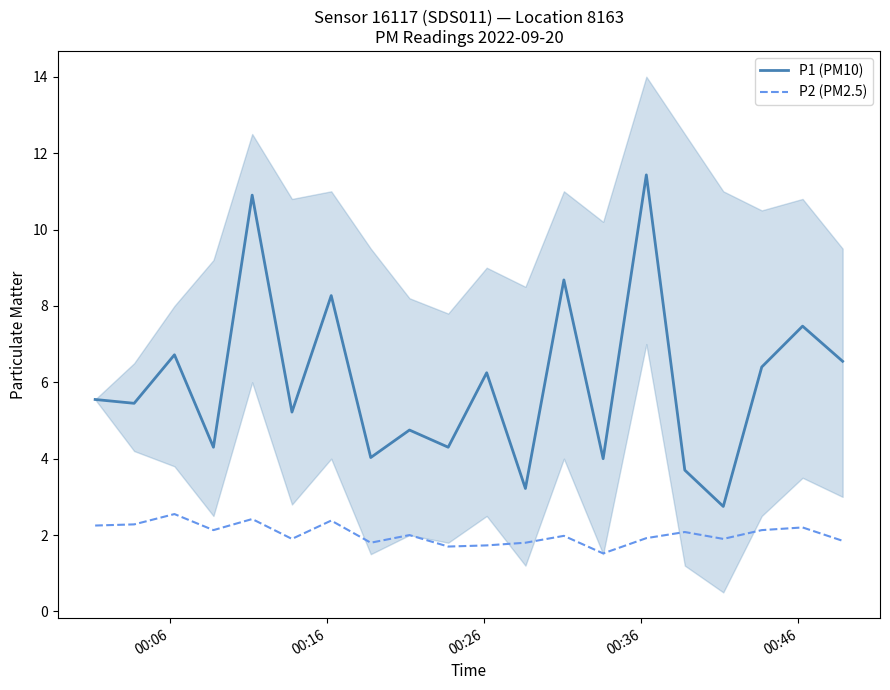

What is the maximum value for P2 (PM2.5)?

2.5